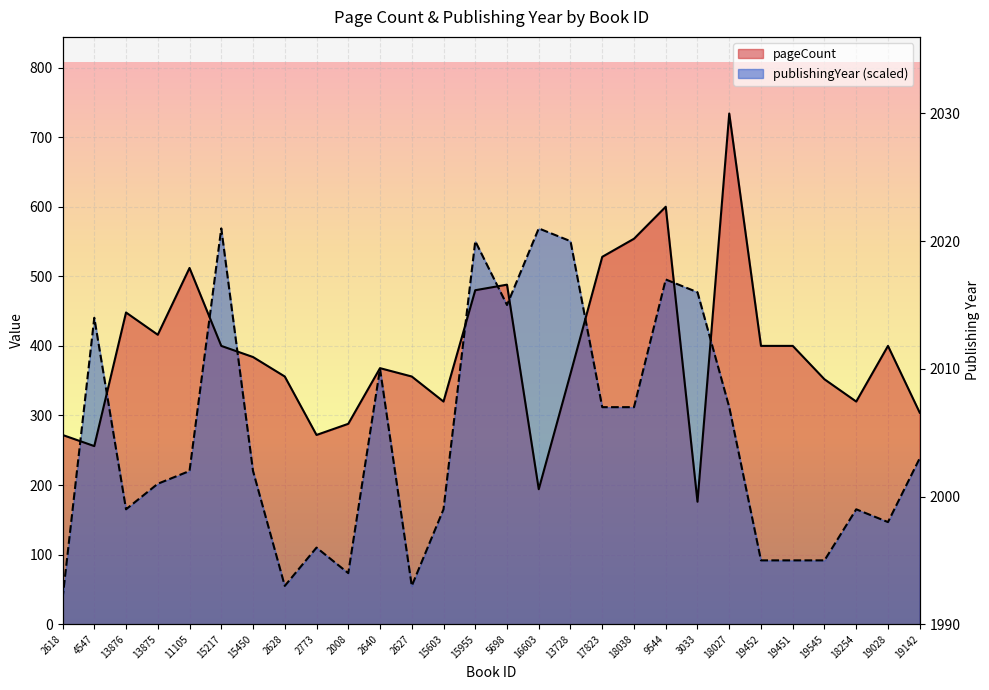

At 16603, list the series in order from smallest to largest.

pageCount, publishingYear